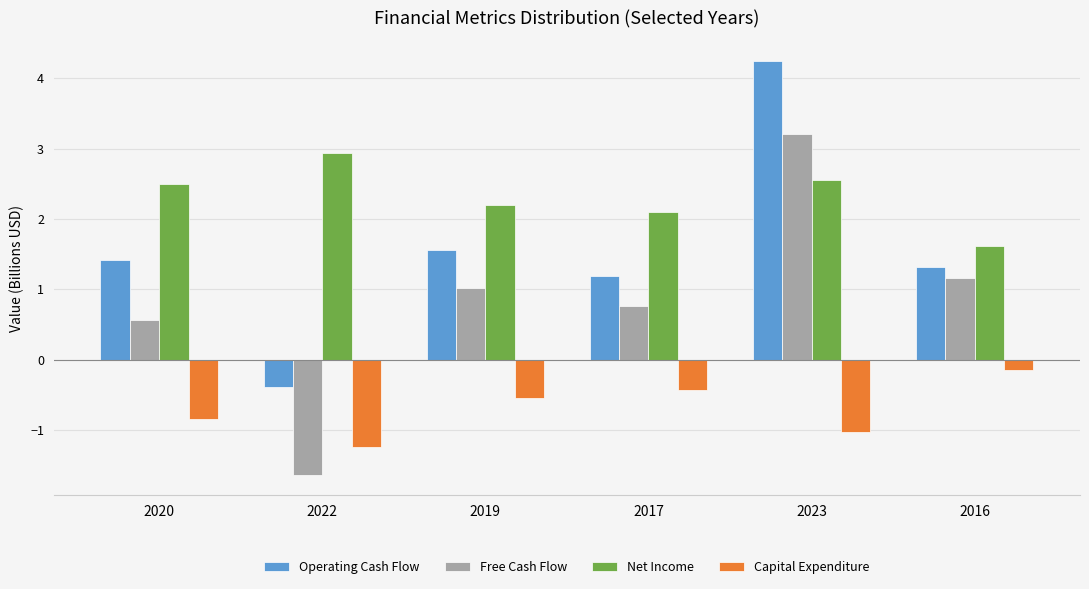

How many bars are there in each group?

4